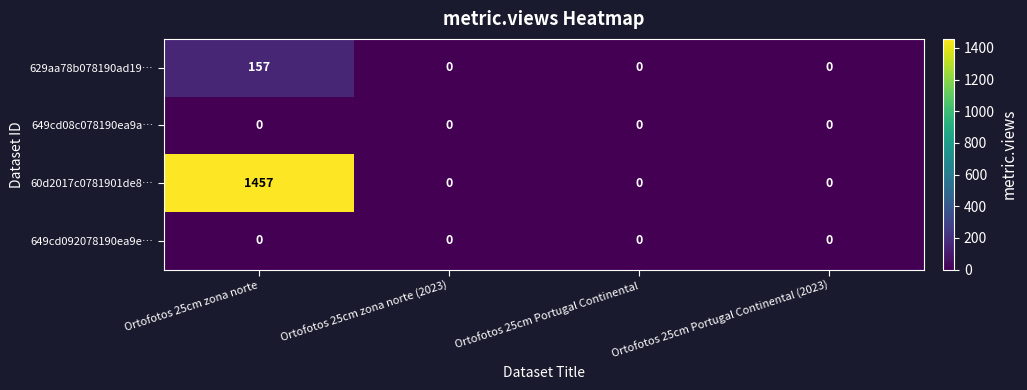

How many data points does each series have?

4